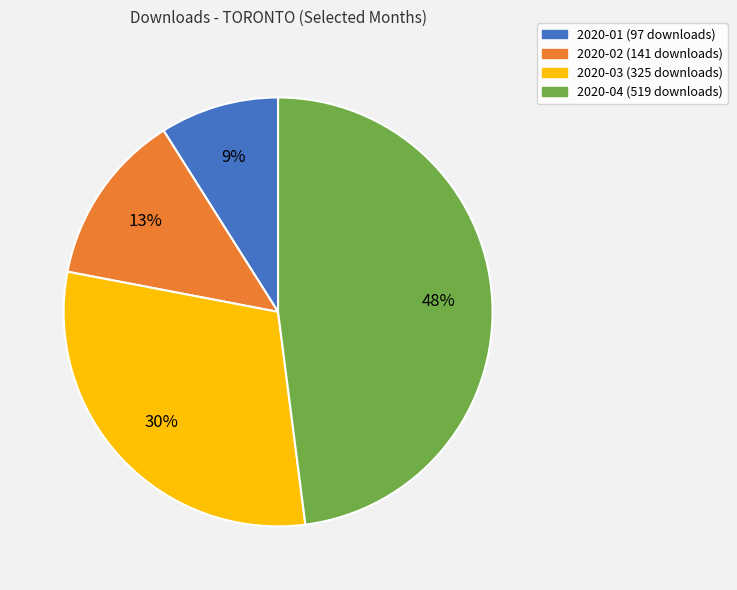

Is there any slice that represents more than half of the pie?

No